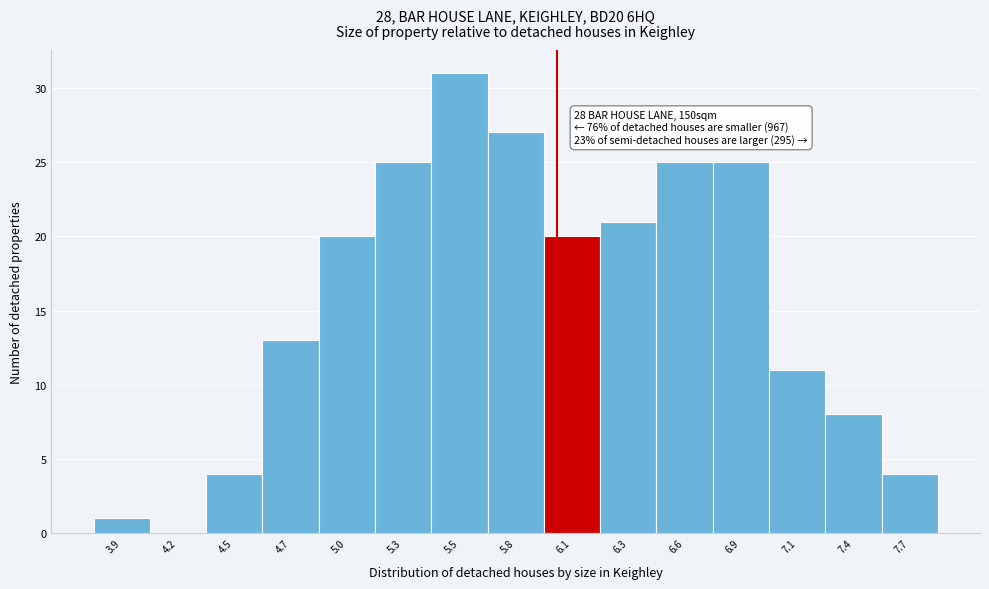

At which category does the chart reach its peak across all series?

5.5